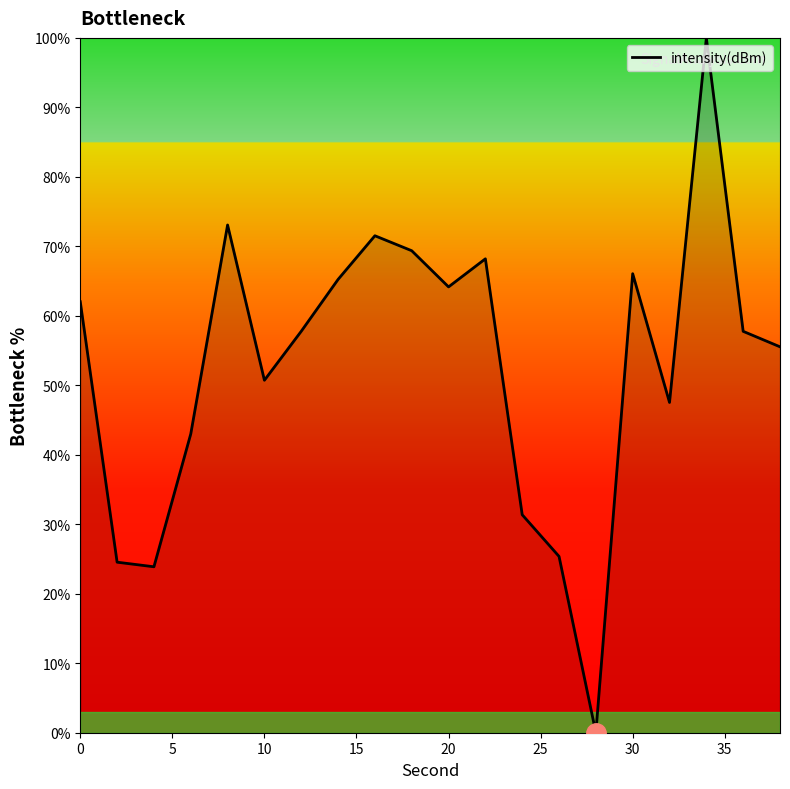

What is the greatest value displayed?

100.0